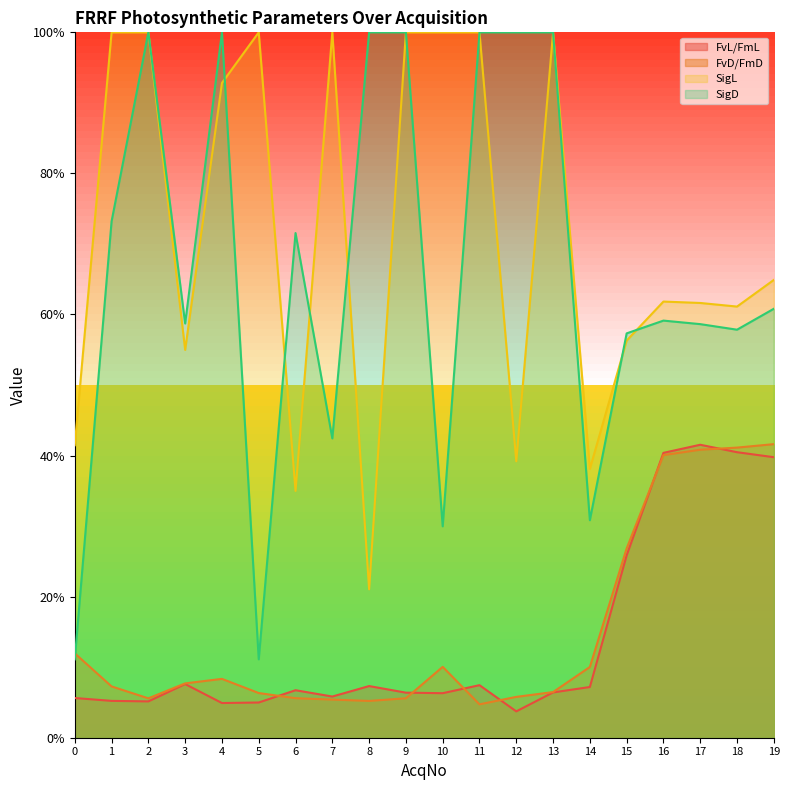

What is the maximum value shown in the chart?

1.0